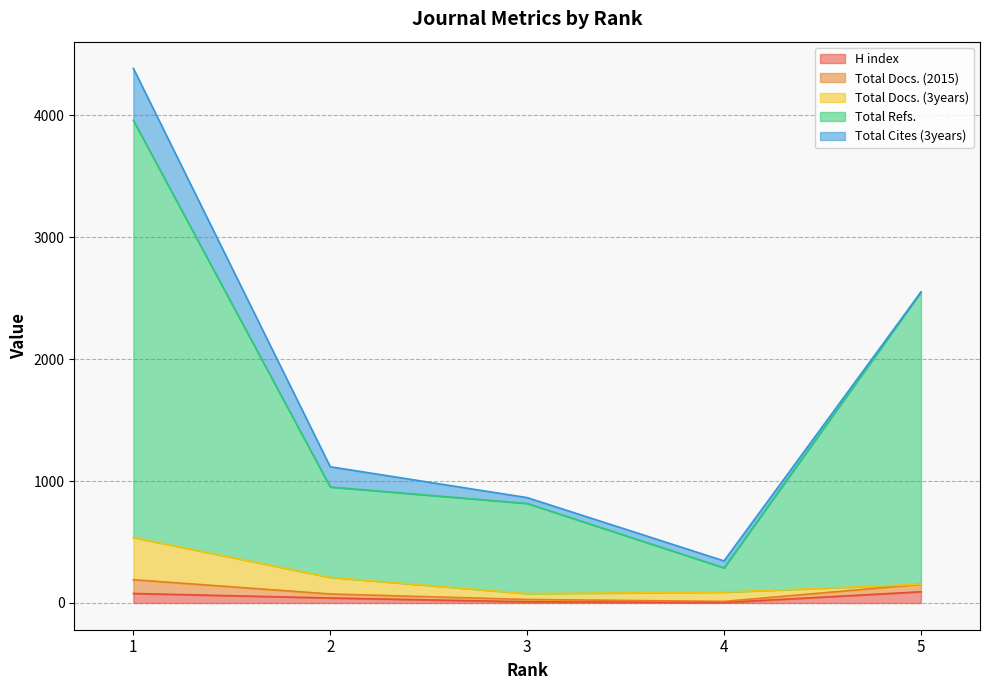

Does the chart have visible grid lines?

Yes